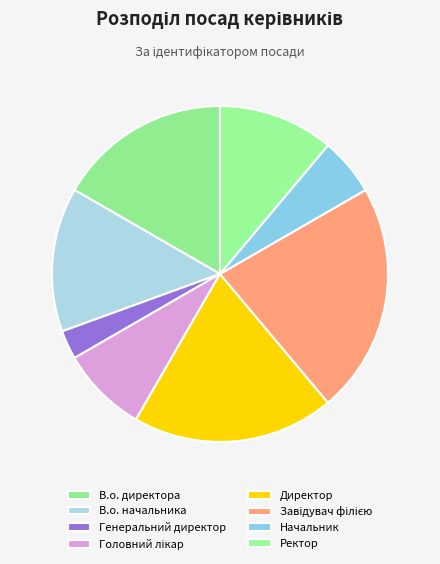

How many segments does this pie chart have?

8